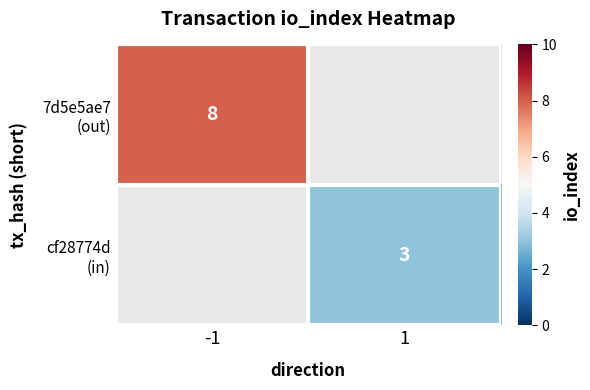

Which series has the largest total across all categories?

7d5e5ae7 (out)